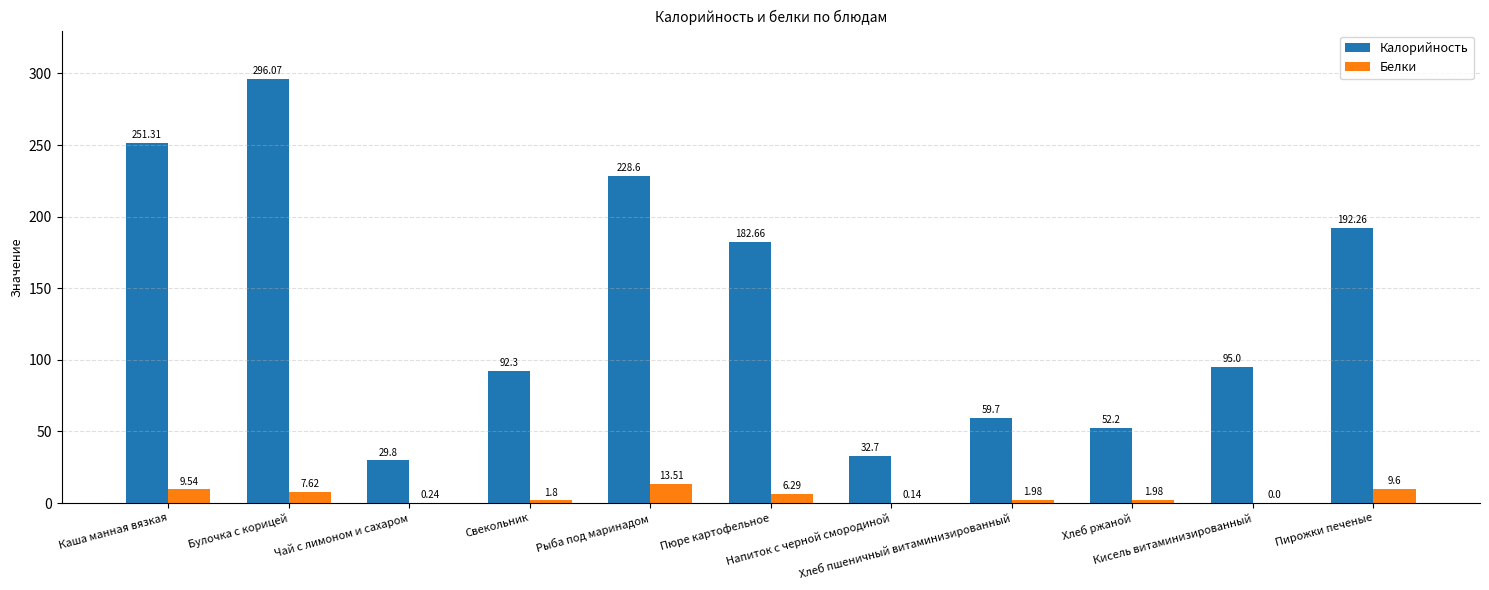

What value does the Калорийность series have at Булочка с корицей?

296.1